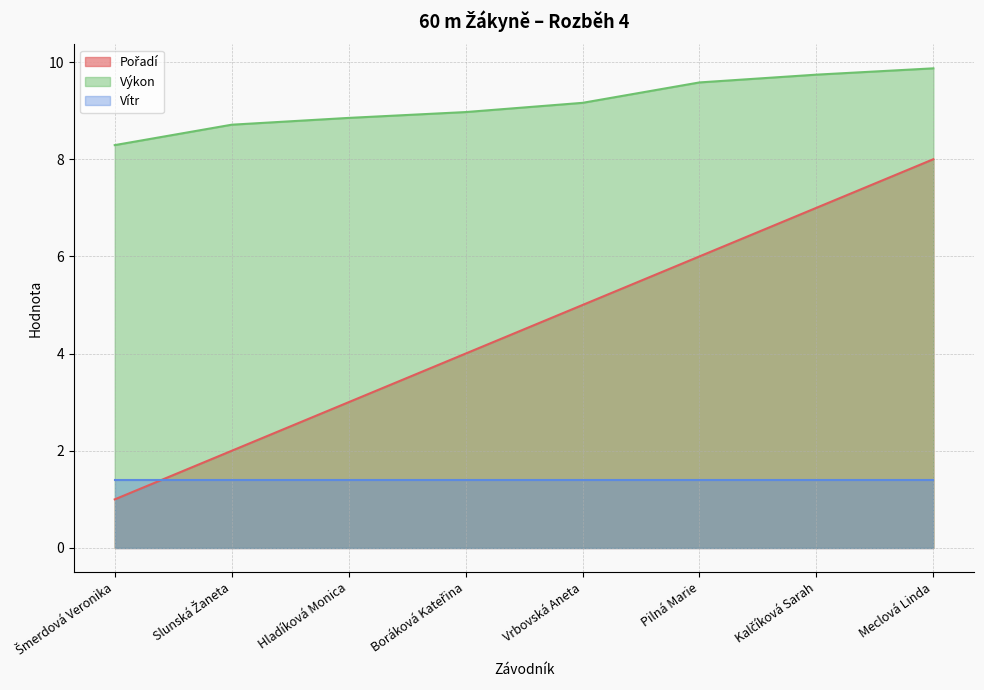

How many data points in Pořadí are less than 5?

4